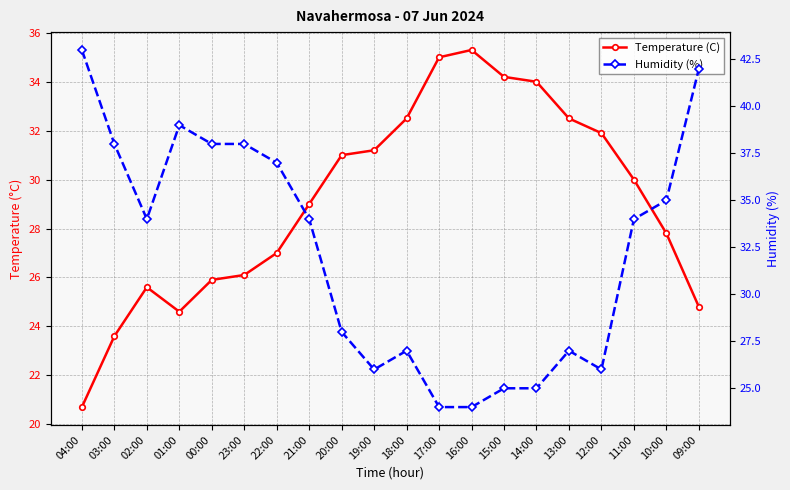

List the series in order of their overall mean, highest first.

Humidity (%), Temperature (C)